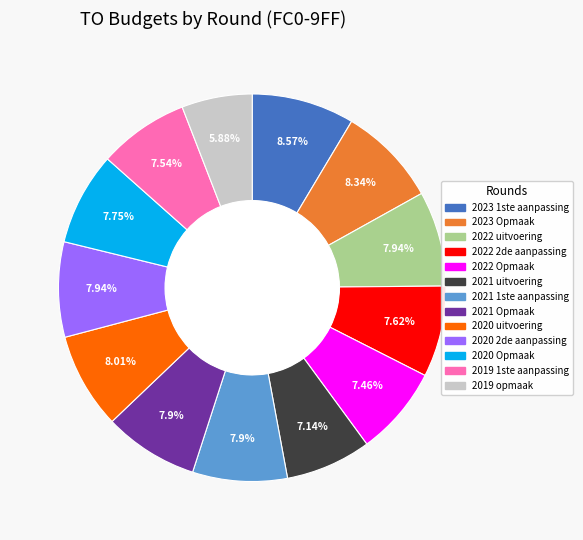

True or false: 2022 Opmaak accounts for 14% of the total.

False